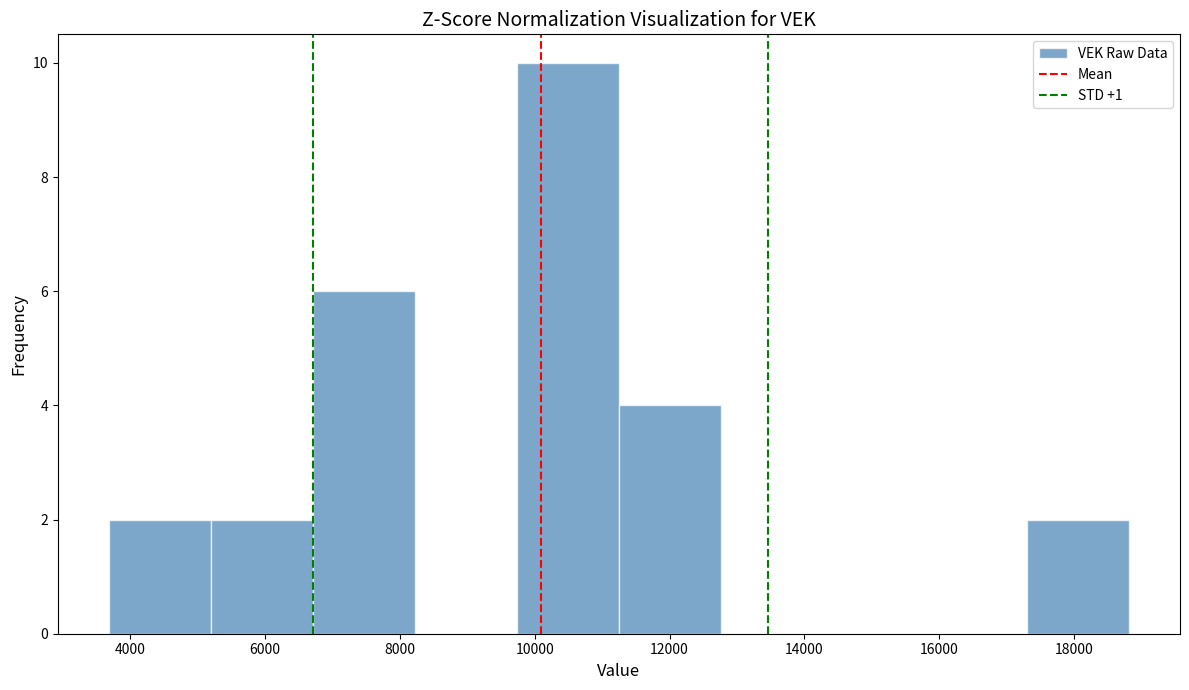

How tall is the bar that spans 11200 to 12800 on the x-axis? Neither the bar edges nor the heights are printed on the chart, so give them approximately, as read against the axes.

4